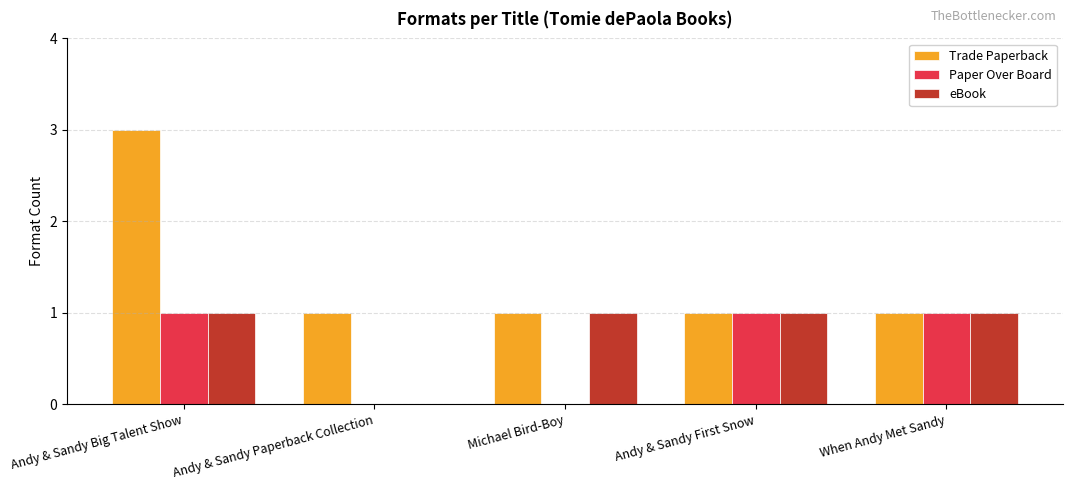

How many series are shown in this chart?

3